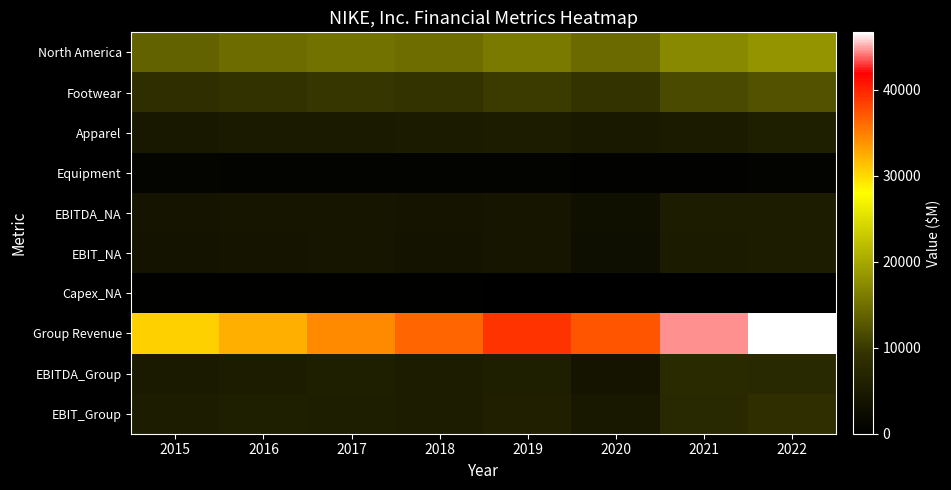

Between 2015 and 2021, which series saw the biggest shift?

Group Revenue